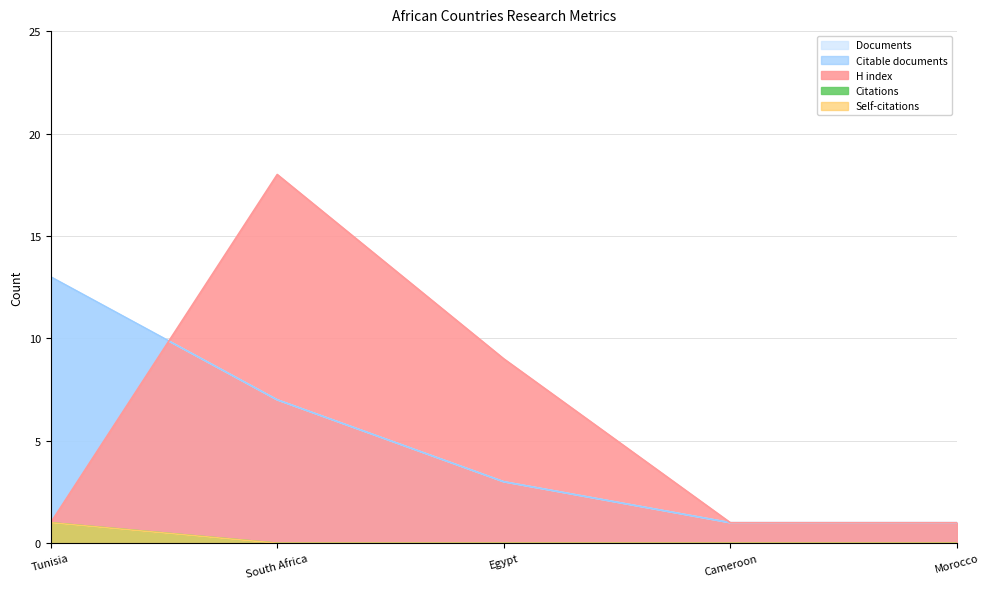

At which category is the sum across all series the highest?

South Africa